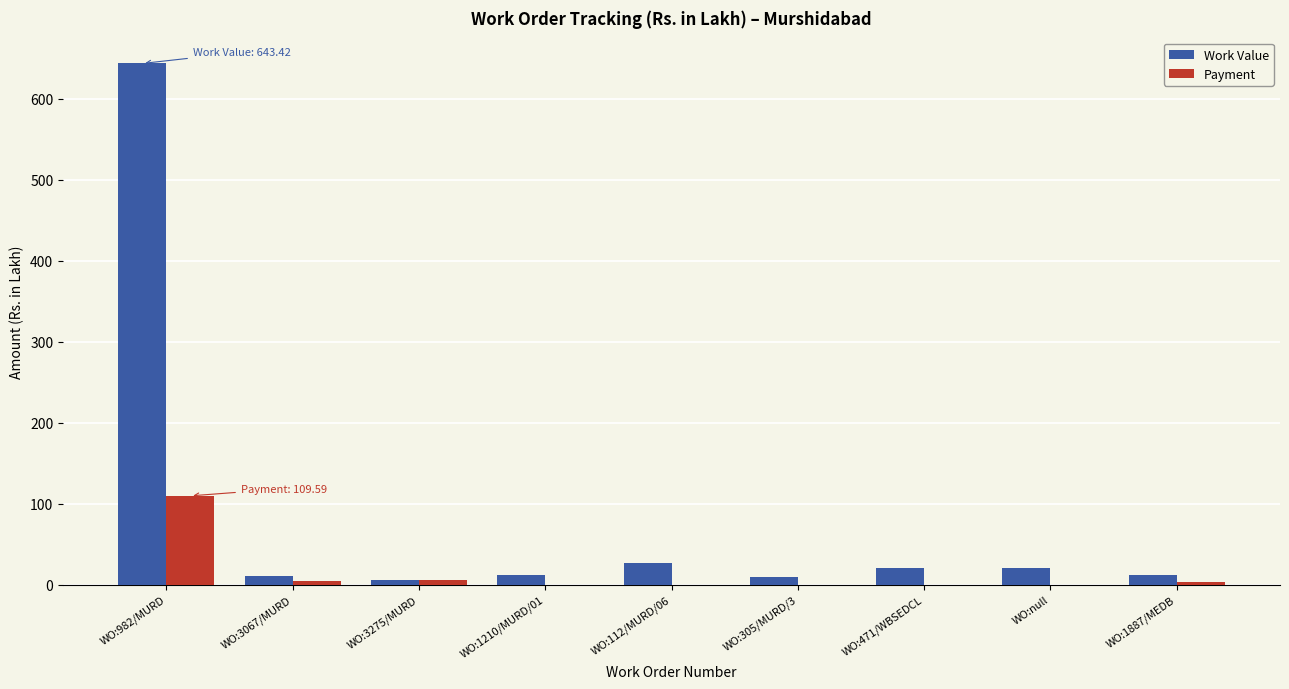

How many data points in Payment are above 0?

4